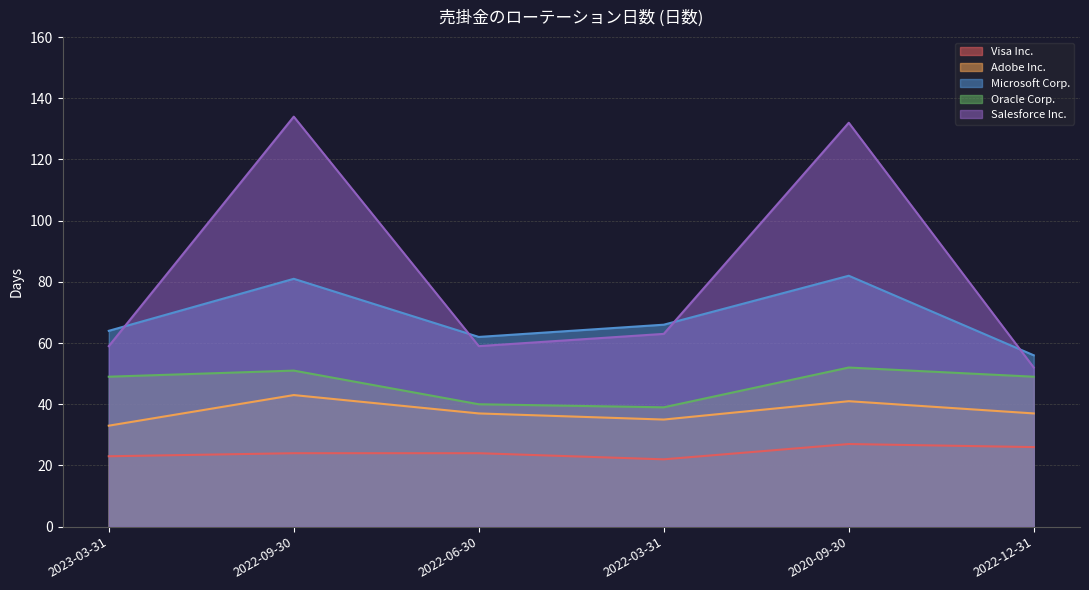

At how many categories does at least one series exceed 124?

2